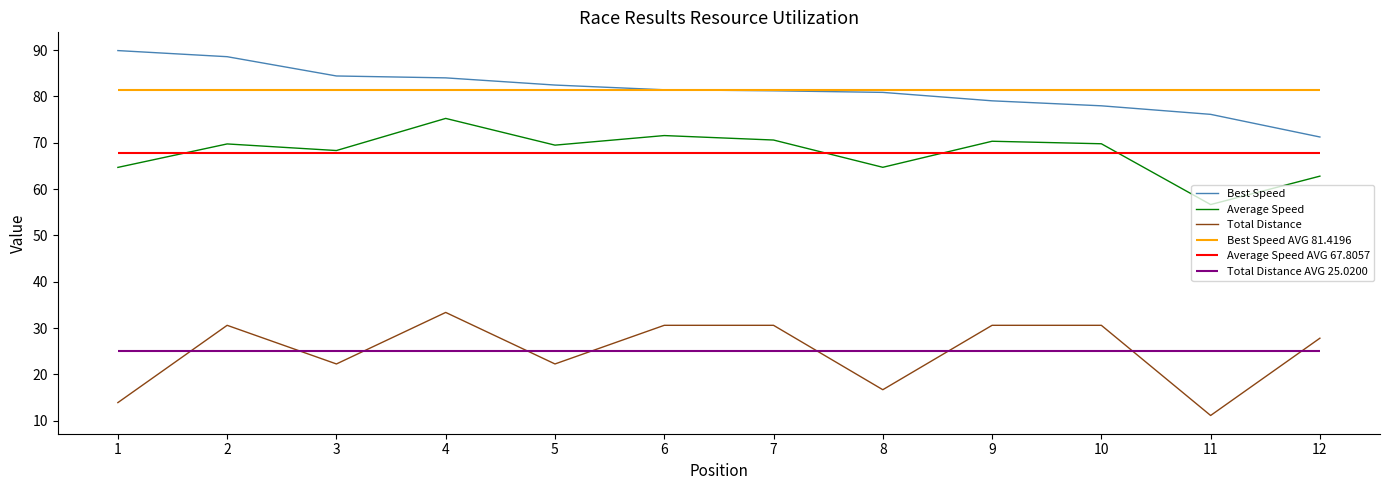

What is the total value across all series at 3?

174.9